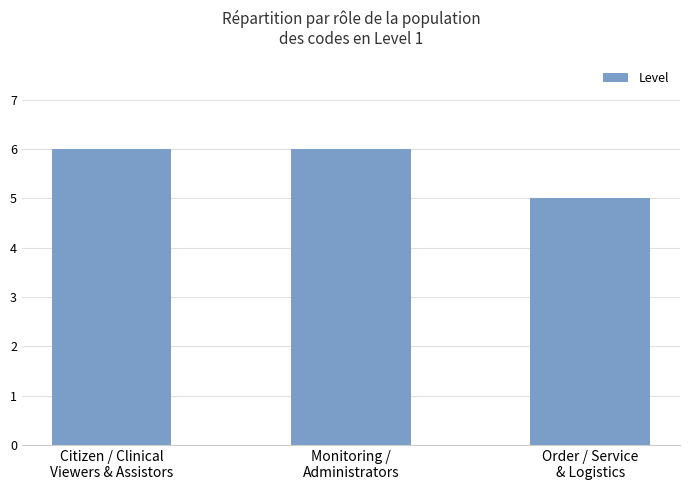

What is the ratio of the value at Order / Service
& Logistics to the value at Citizen / Clinical
Viewers & Assistors?

0.8